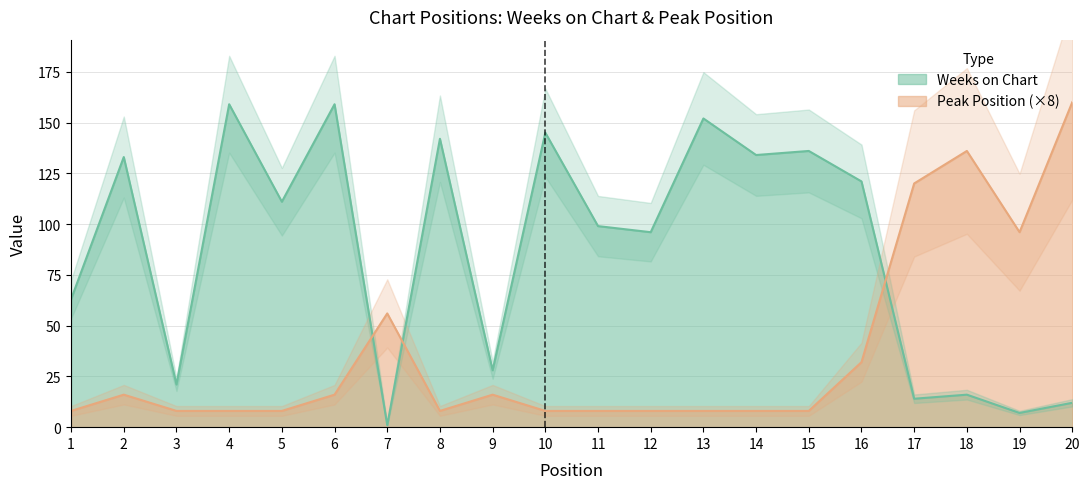

What is the spread (max minus min) of values at 17?

106